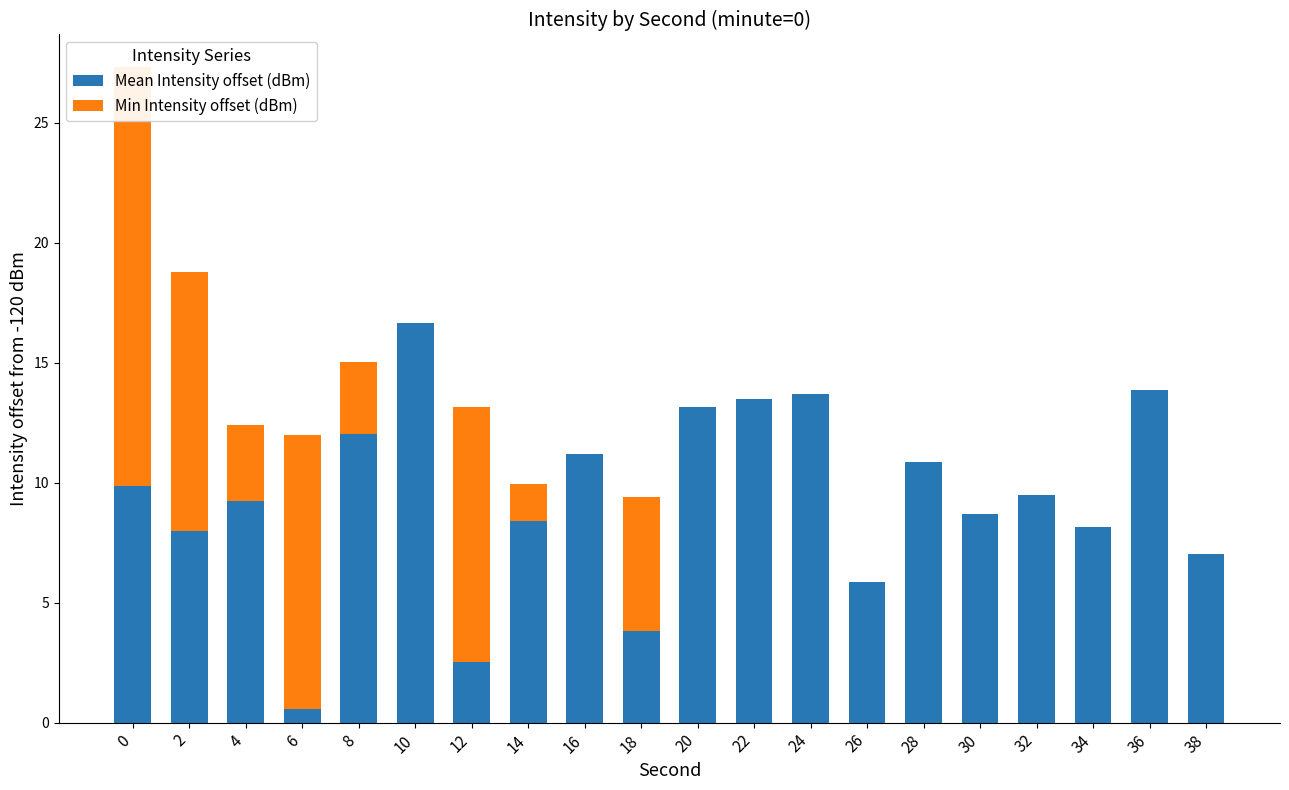

List the labels in order of Min Intensity offset (dBm) value, smallest first.

10, 16, 20, 22, 24, 26, 28, 30, 32, 34, 36, 38, 14, 8, 4, 18, 12, 2, 6, 0